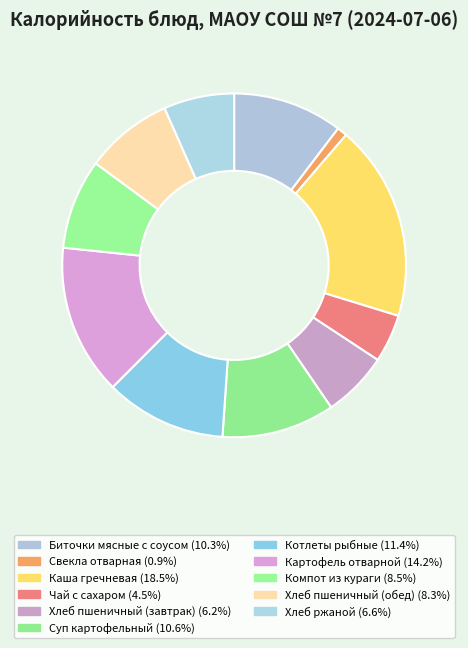

Is Суп картофельный the majority of the pie?

No